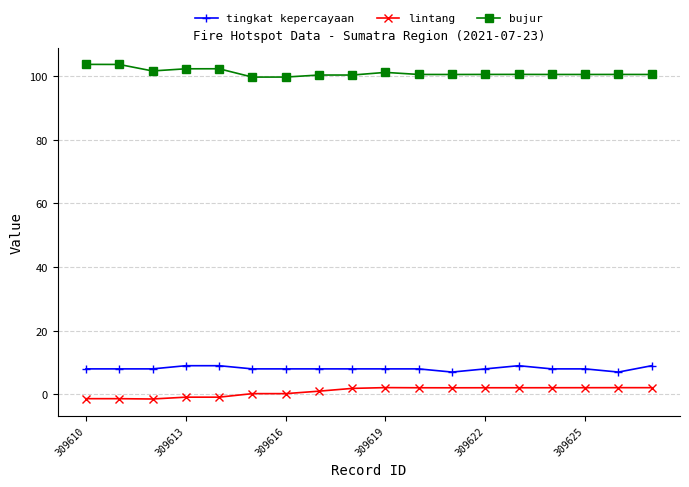

Rank the series by their maximum value, from lowest to highest.

lintang, tingkat kepercayaan, bujur